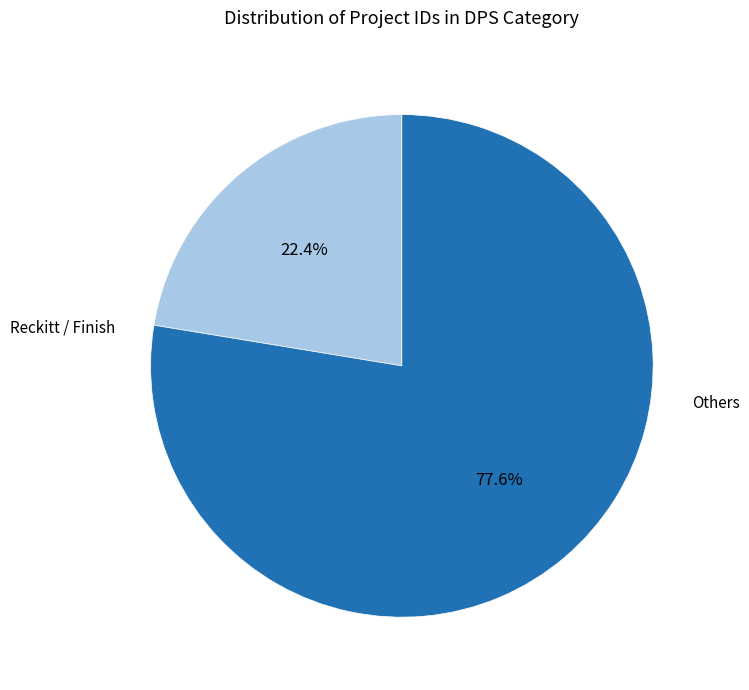

Is there any slice that represents more than half of the pie?

Yes